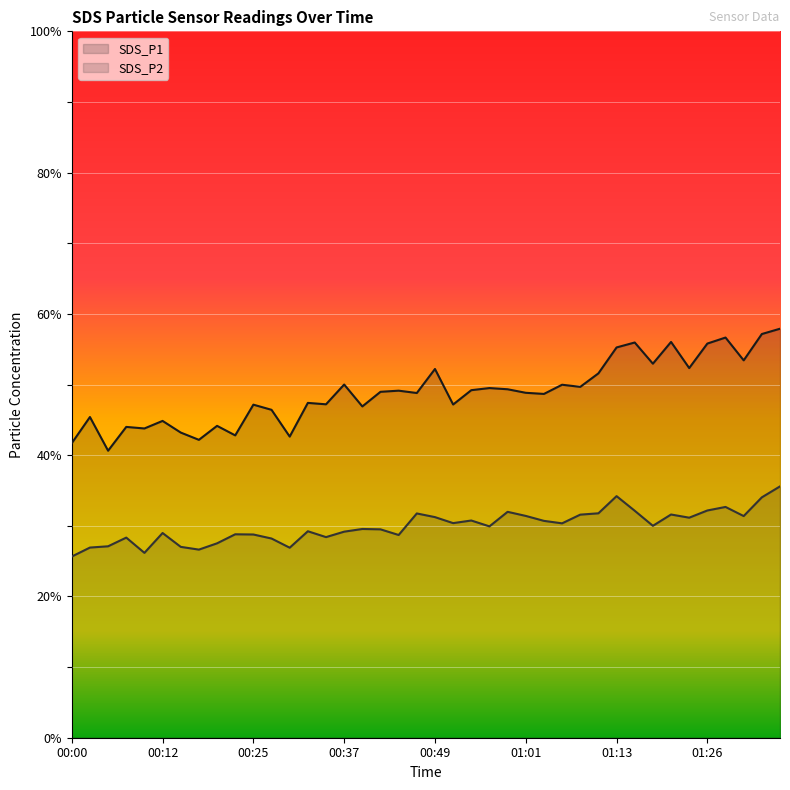

At which category does SDS_P2 reach its first local peak?

00:07